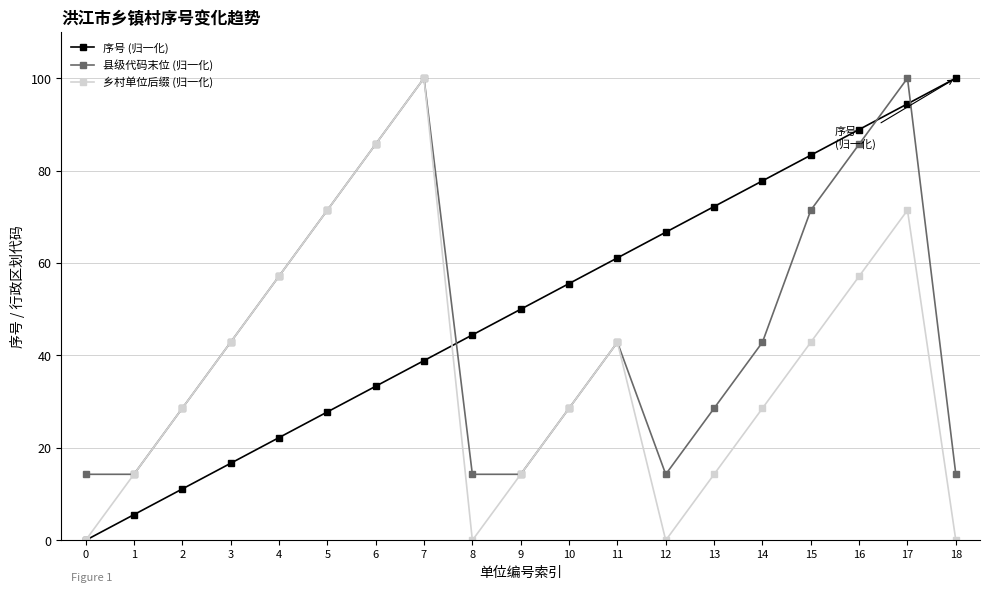

What is the average value of the 乡村单位后缀 (归一化) series?

36.8